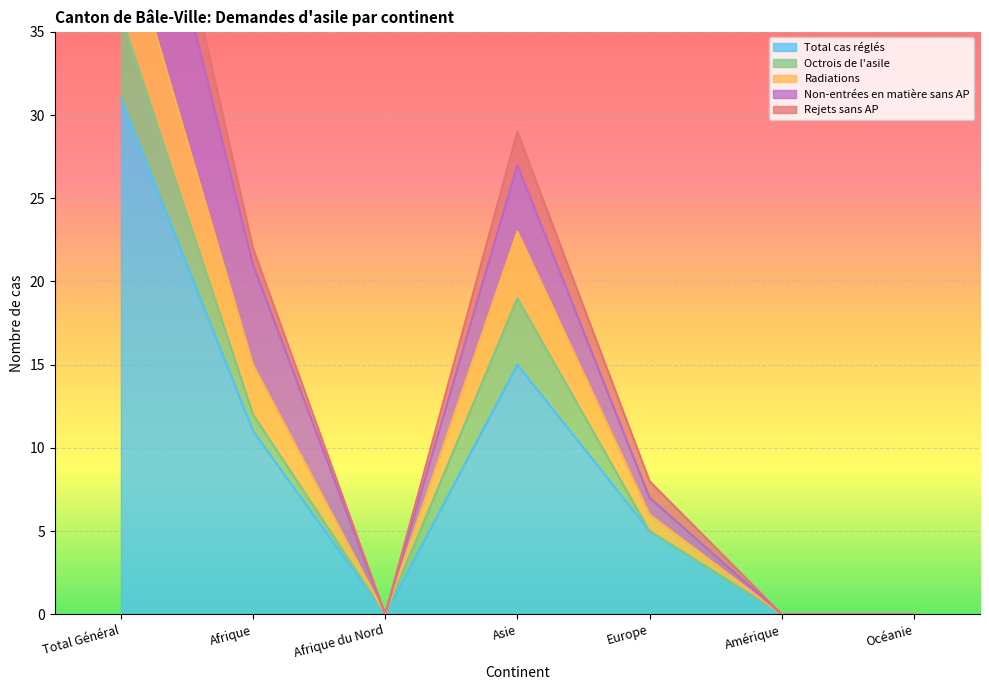

Is it true that Rejets sans AP equals 36 at Total Général?

True